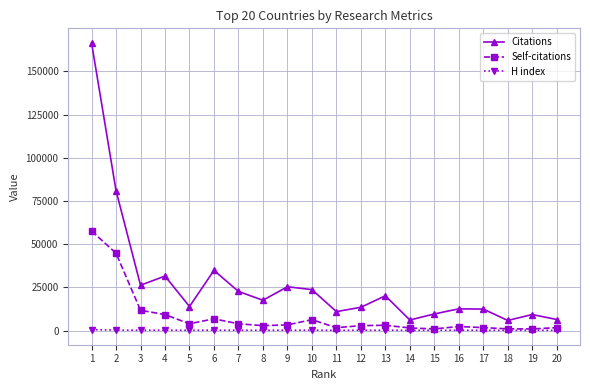

How many values in the Citations series are below 17513?

10